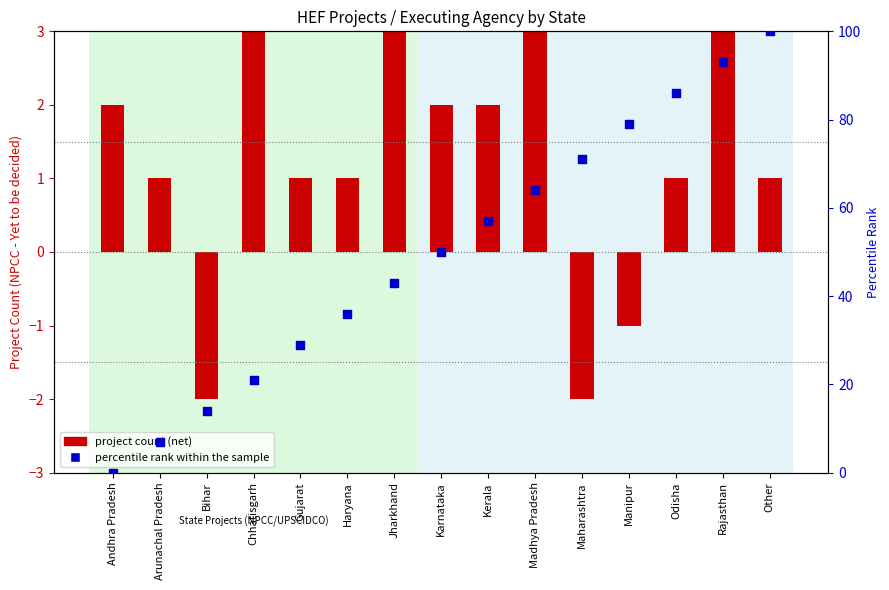

Which series has the largest Y range (max minus min)?

percentile rank within the sample